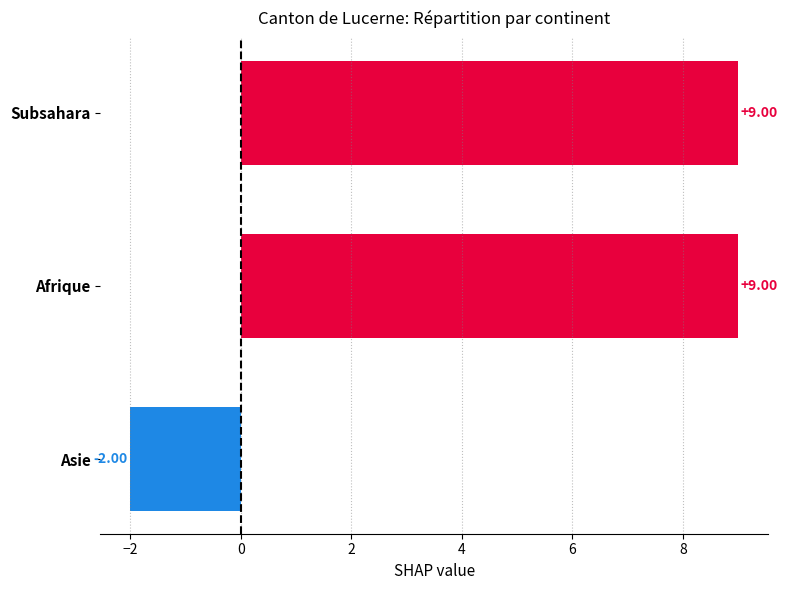

What is the label of the 1st bar from the bottom?

Asie